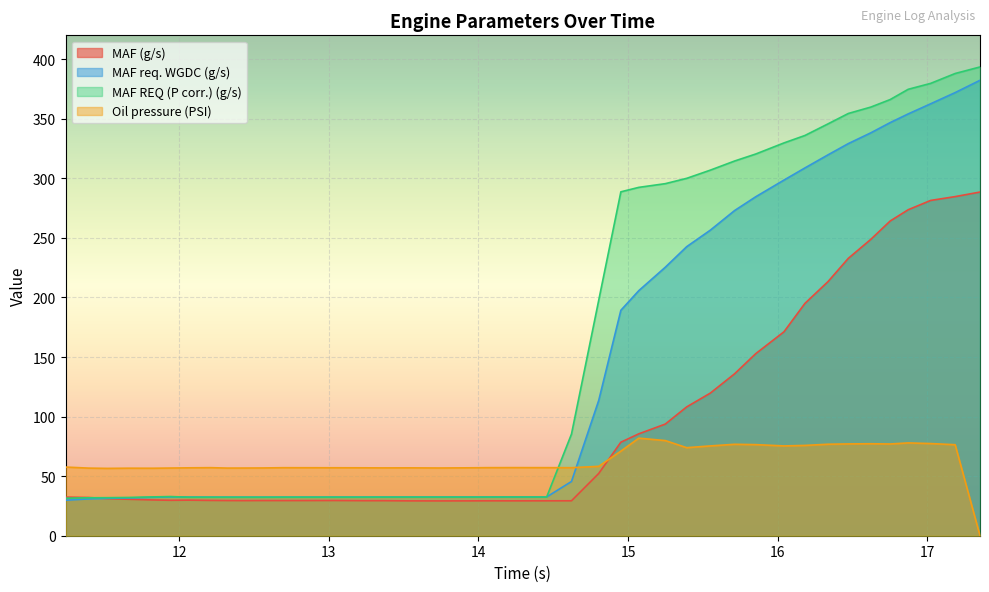

Which category has the lowest value in the Oil pressure (PSI) series?

17.352